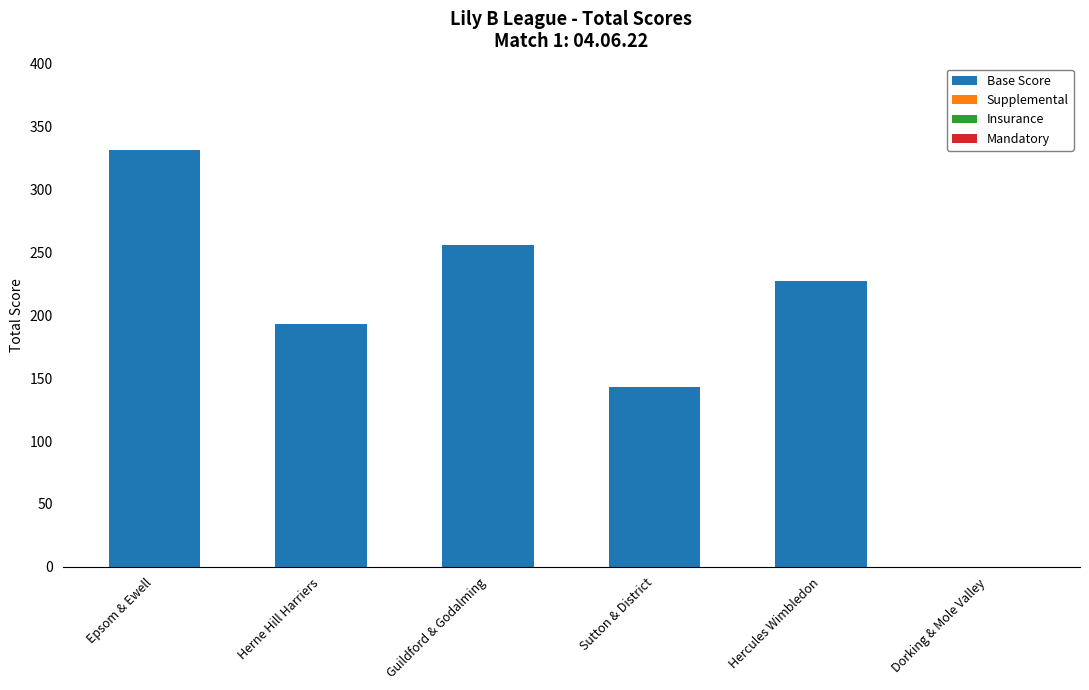

What is the change in value from Herne Hill Harriers to Sutton & District?

-50